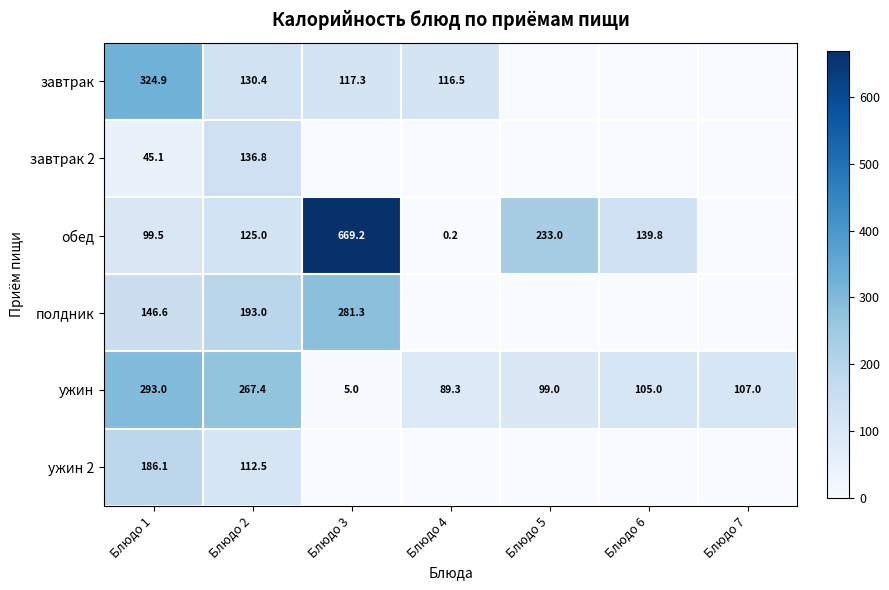

What is the difference between the maximum and second lowest values in the ужин series?

203.7